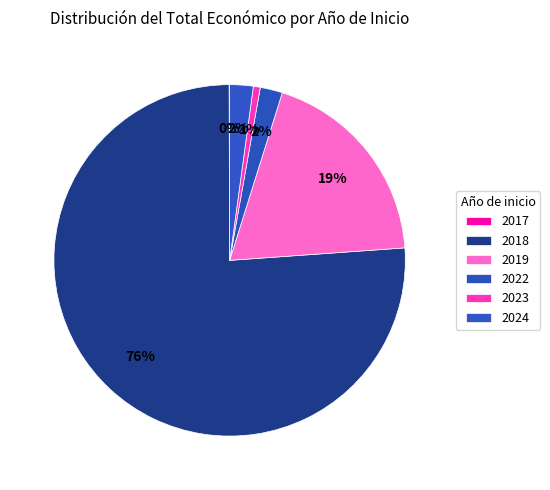

True or false: 2019 accounts for 1% of the total.

False